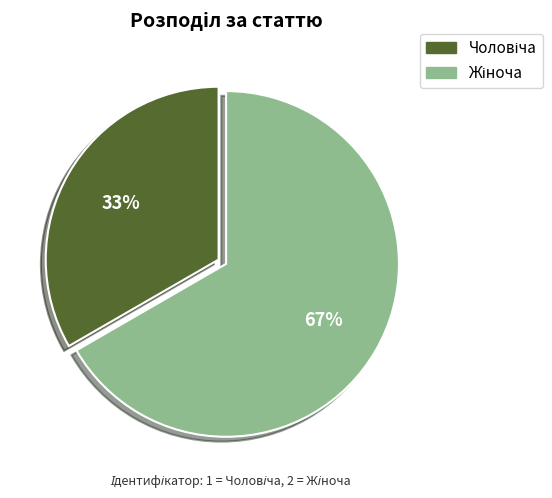

Is there any slice that represents more than half of the pie?

Yes